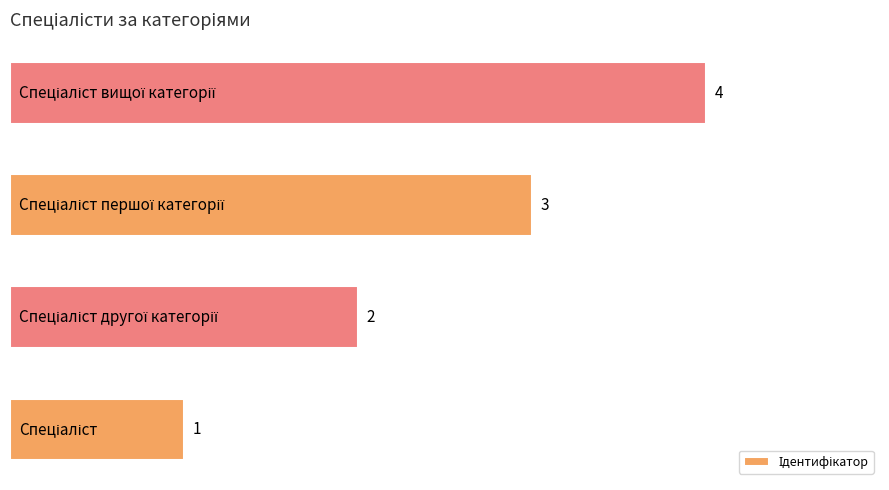

Count the values in the range 2 to 4.

3